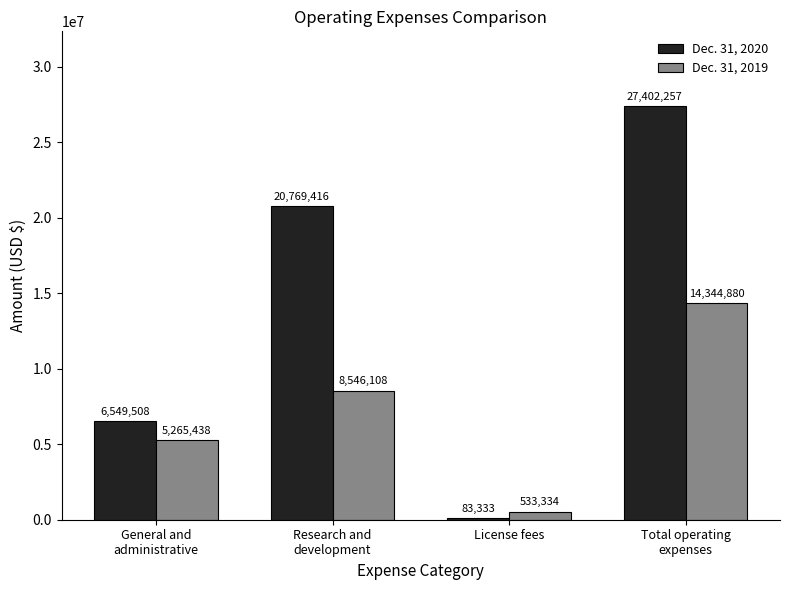

Reading left to right, extract all data points from this chart.

Dec. 31, 2020: 6549508	20769416	83333	27402257
Dec. 31, 2019: 5265438	8546108	533334	14344880